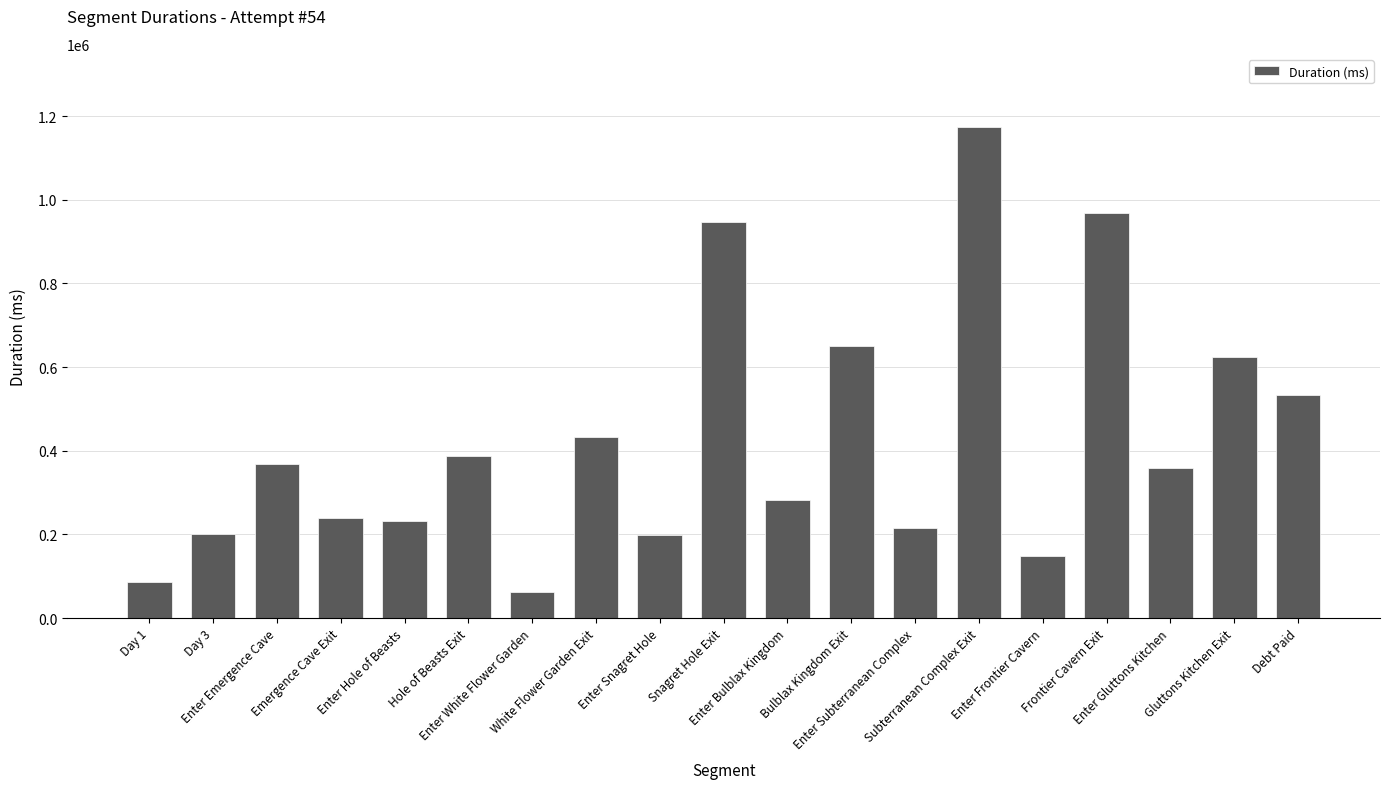

What is the value of the 4th bar from the left?

238356